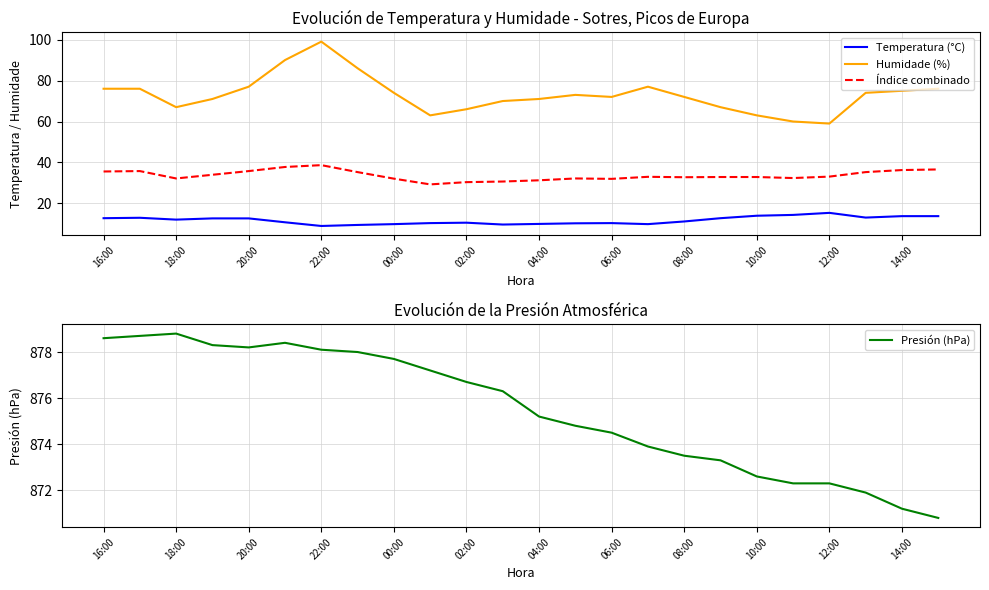

At how many categories does at least one series exceed 400?

24